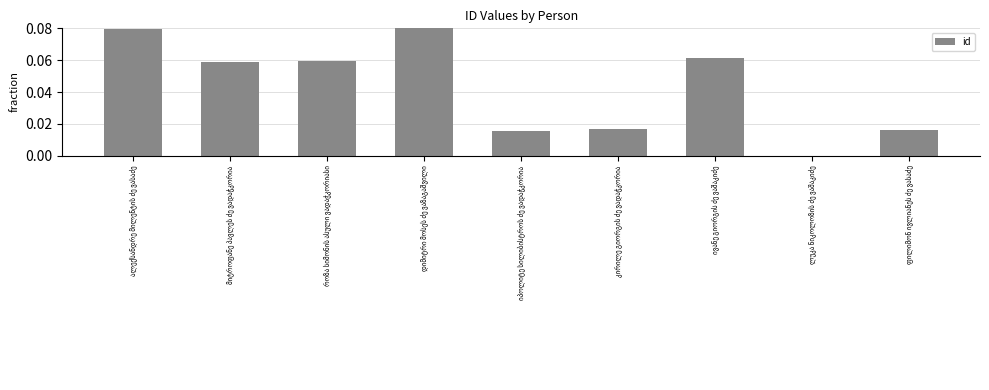

What is the sum of all values?

0.4